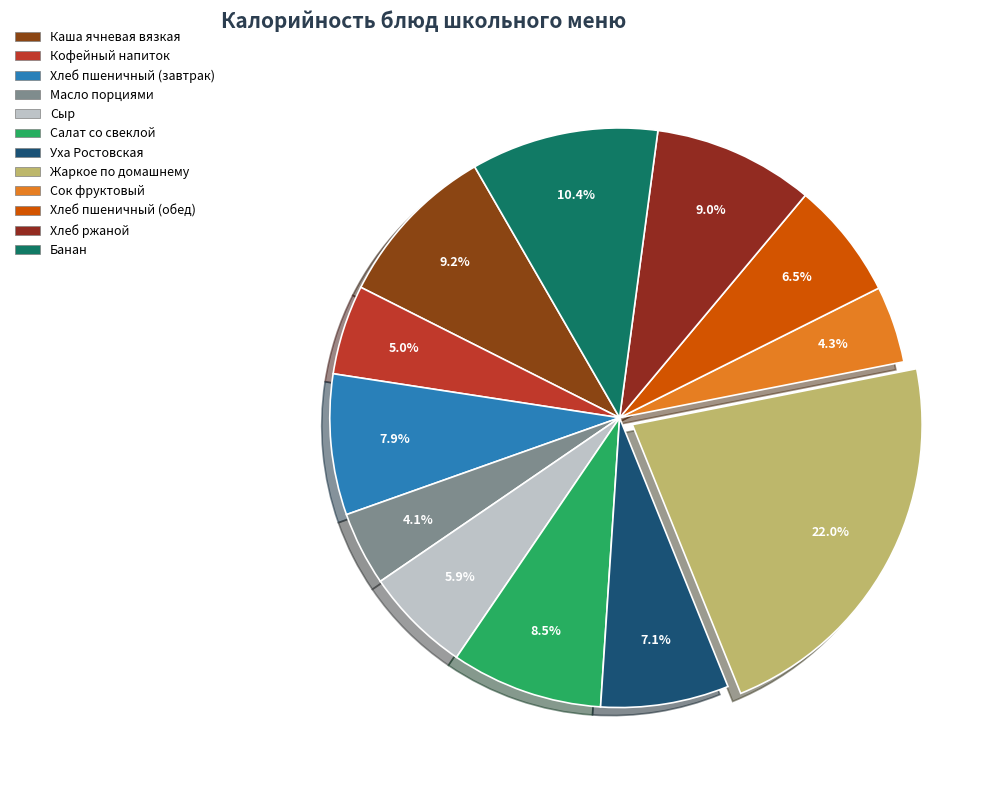

Do Хлеб пшеничный (завтрак) and Банан together represent more than half of the pie?

No